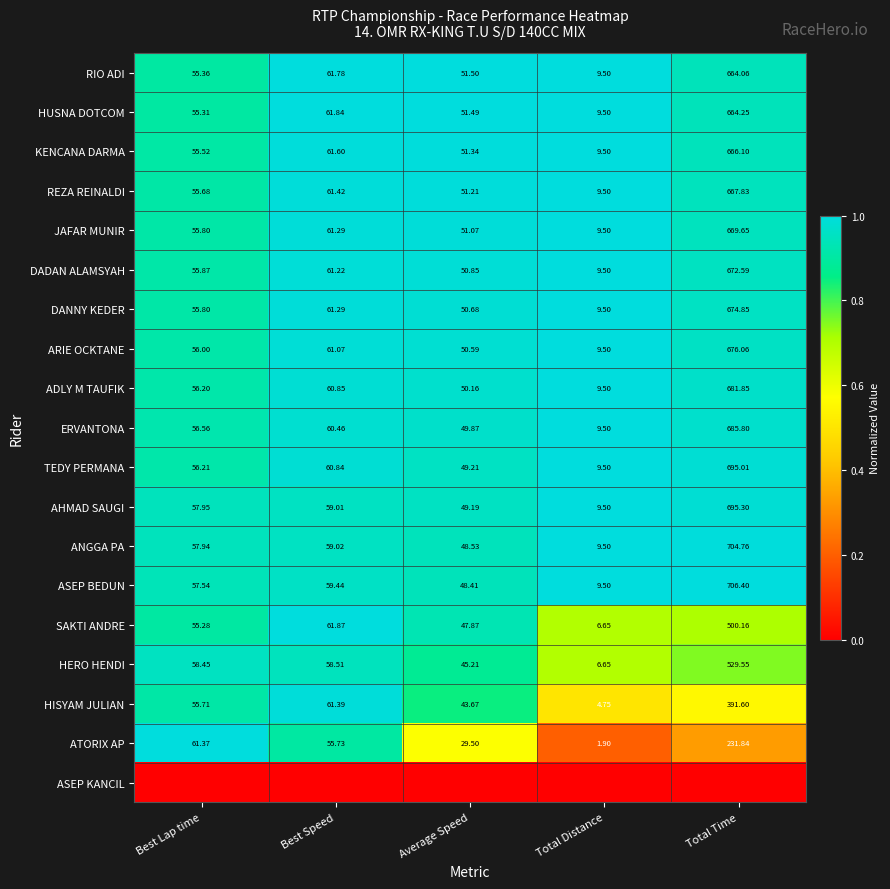

At which label does ANGGA PA first exceed 57?

Best Lap time